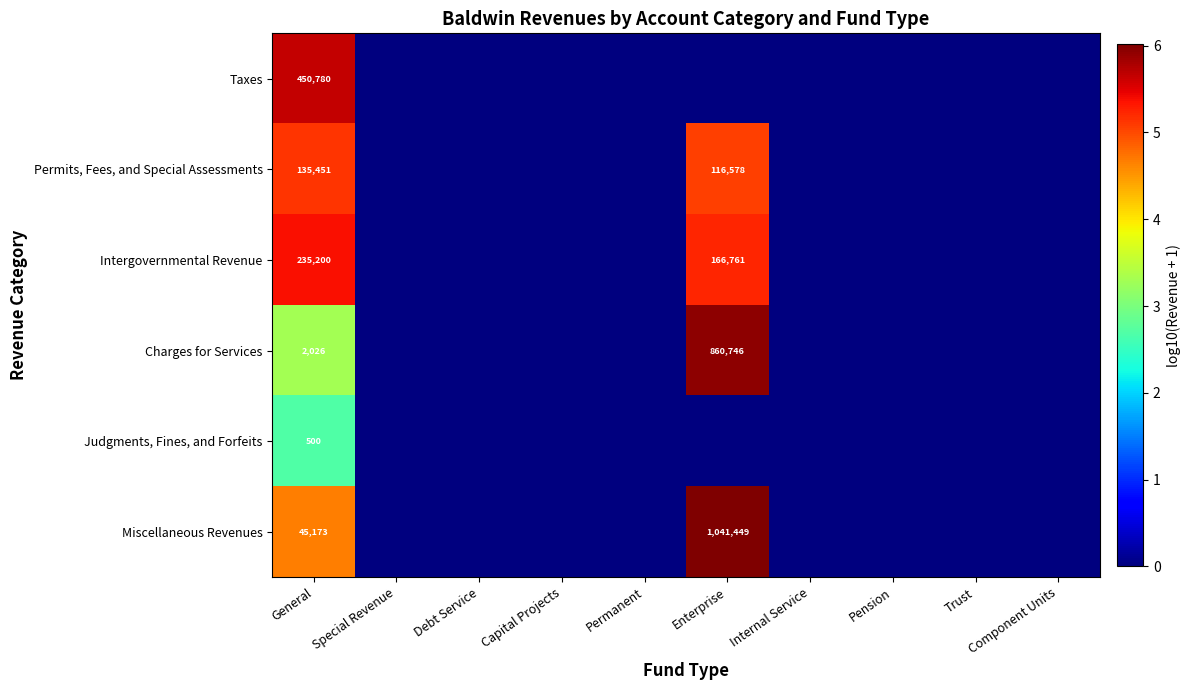

The value of Charges for Services at Enterprise is 1359999. True or false?

False